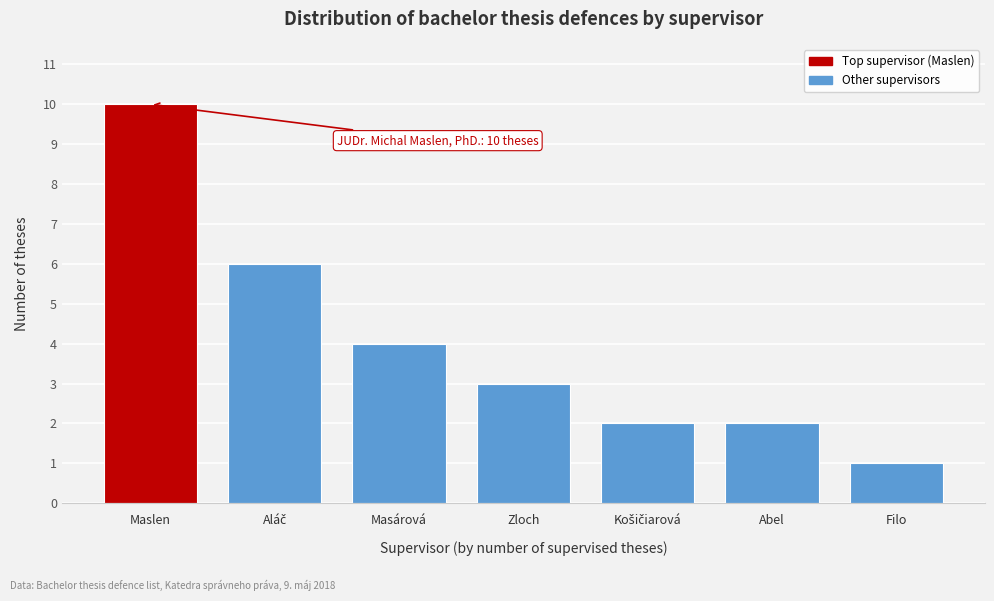

Reading right to left, list all the values displayed in this chart.

1	2	2	3	4	6	10